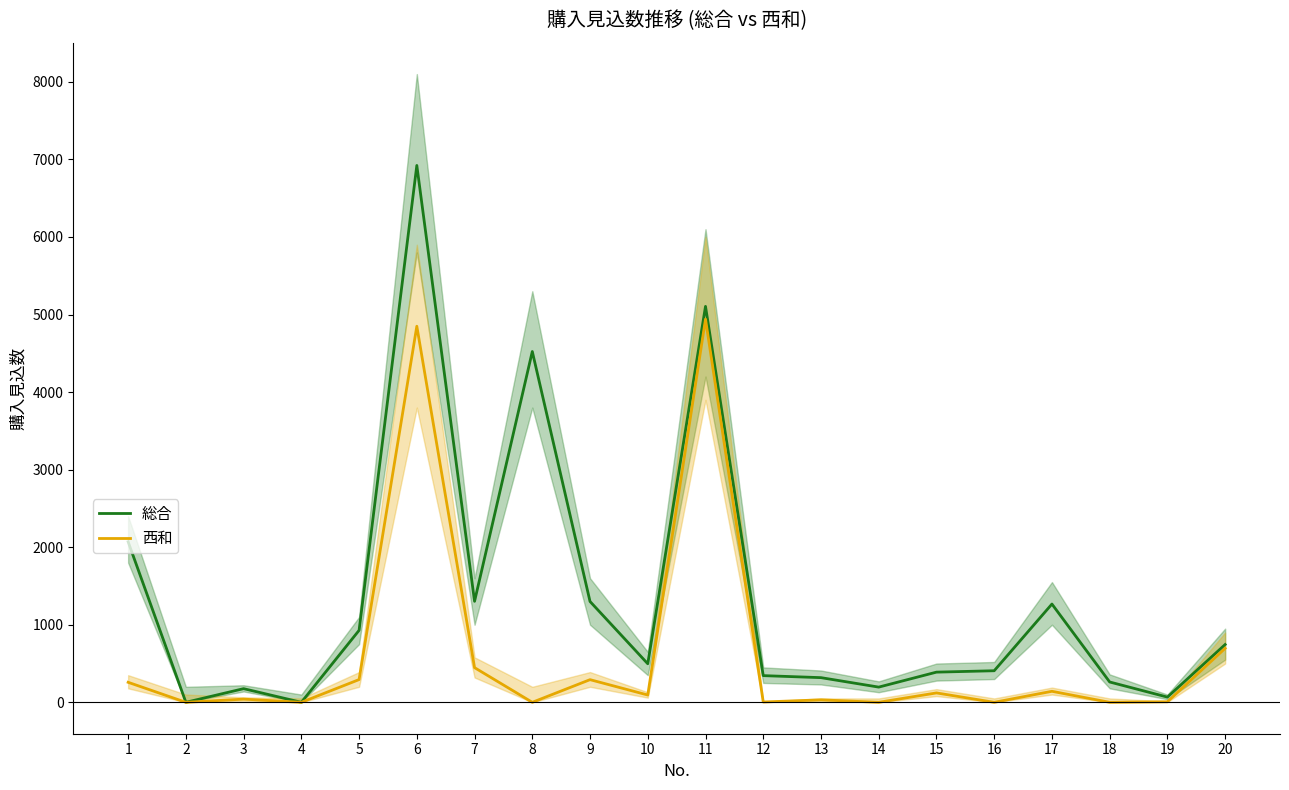

Rank the series by their average value, from highest to lowest.

総合, 西和